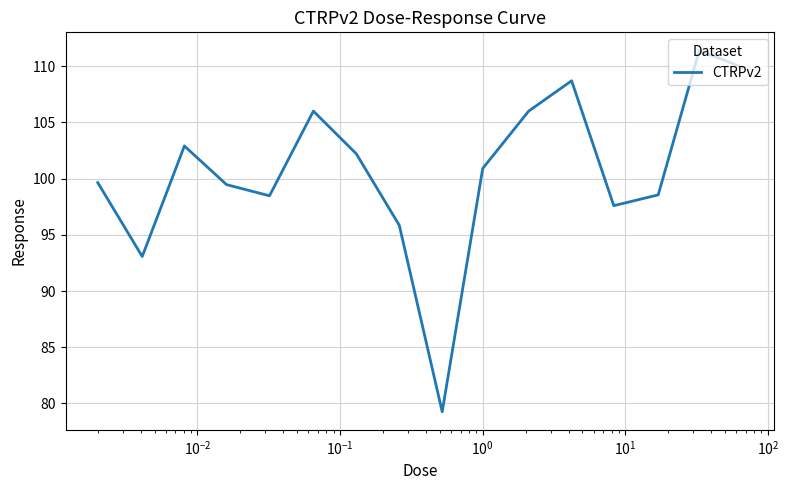

What is the smallest value displayed?

79.3